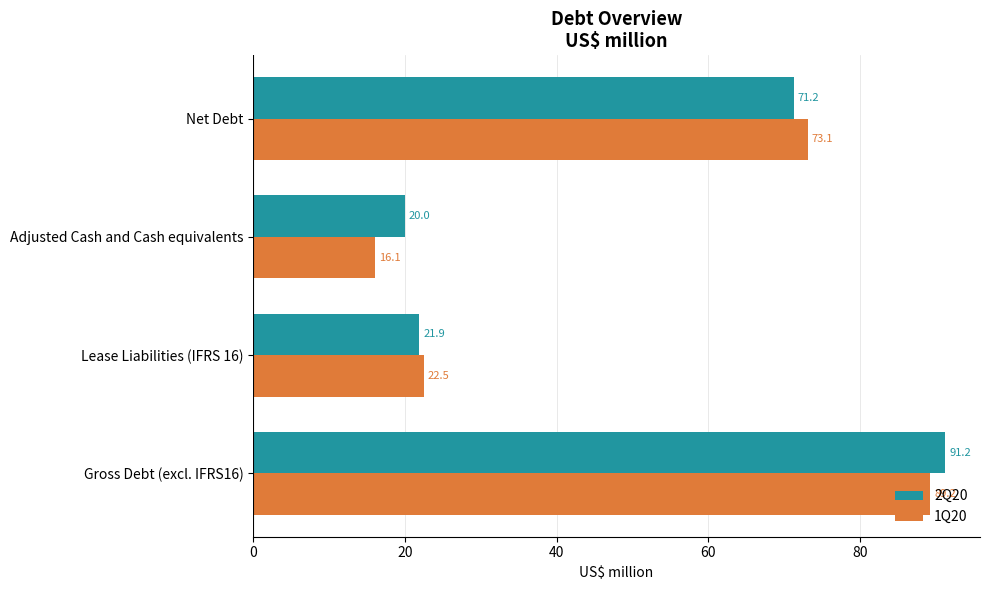

True or false: 2Q20 has a value of 51.0 at Gross Debt (excl. IFRS16).

False